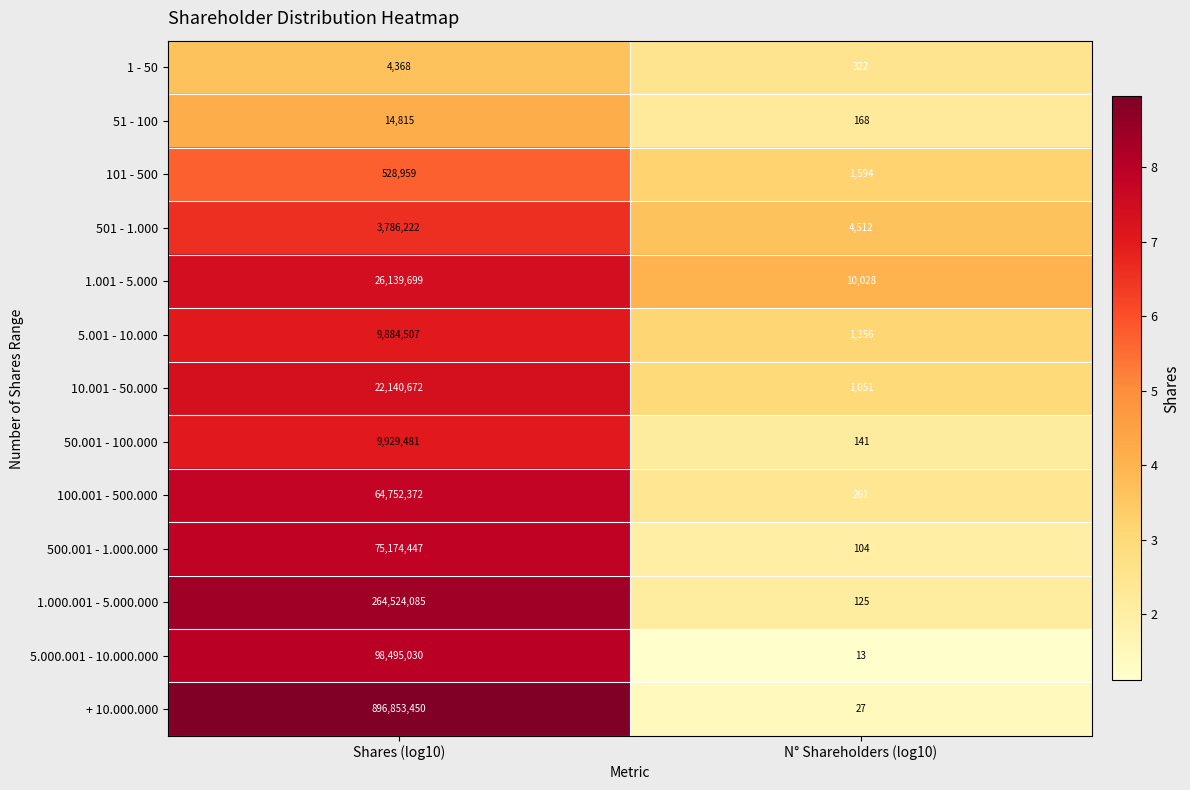

How many data points does each series have?

2